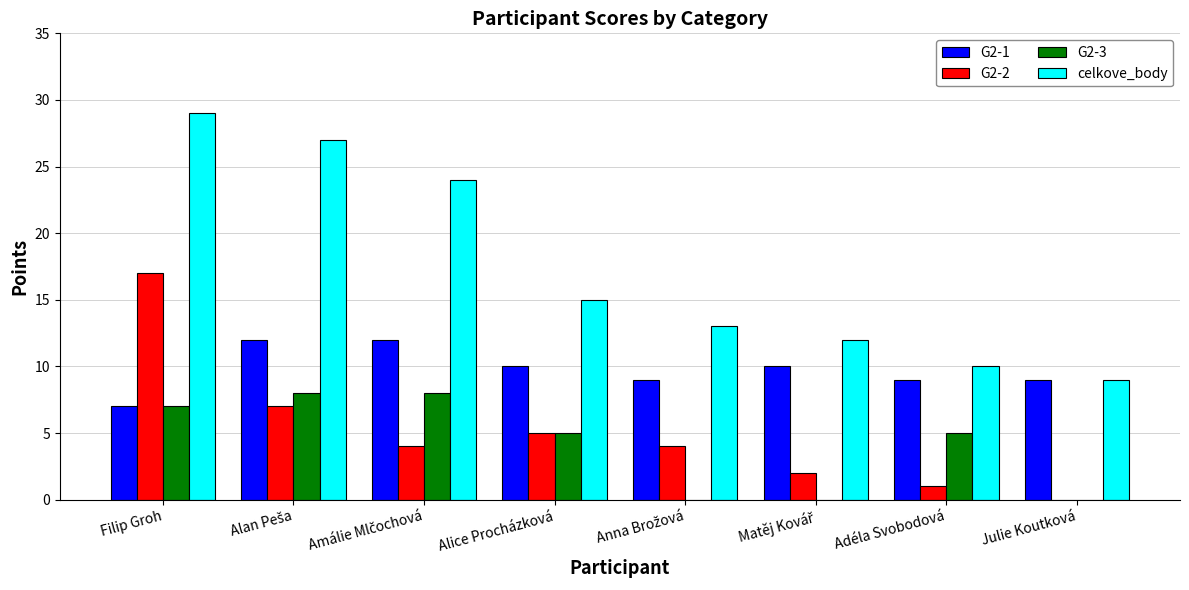

Which series has the largest total across all categories?

celkove_body